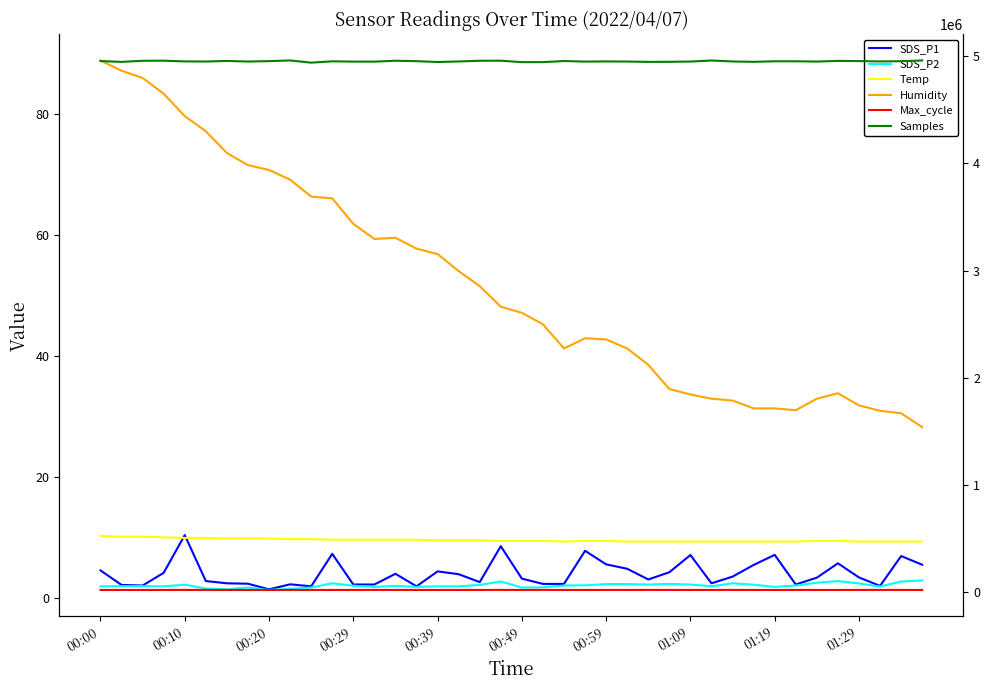

At which label does Samples first exceed 4951609?

00:00